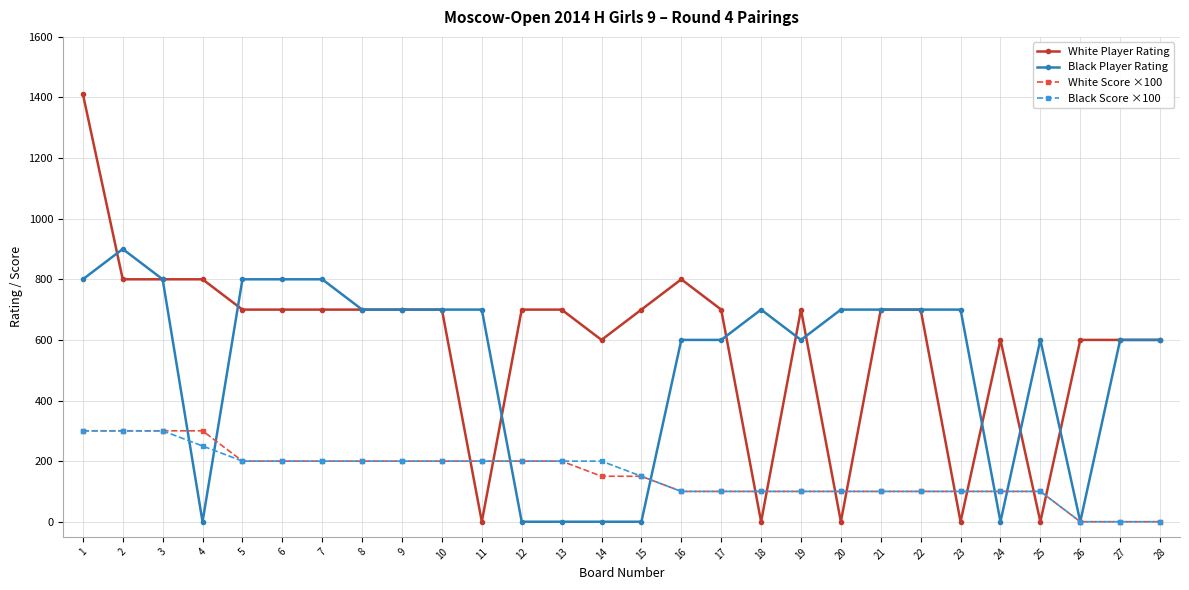

Where is Black Score ×100 nearest to the value 150?

15